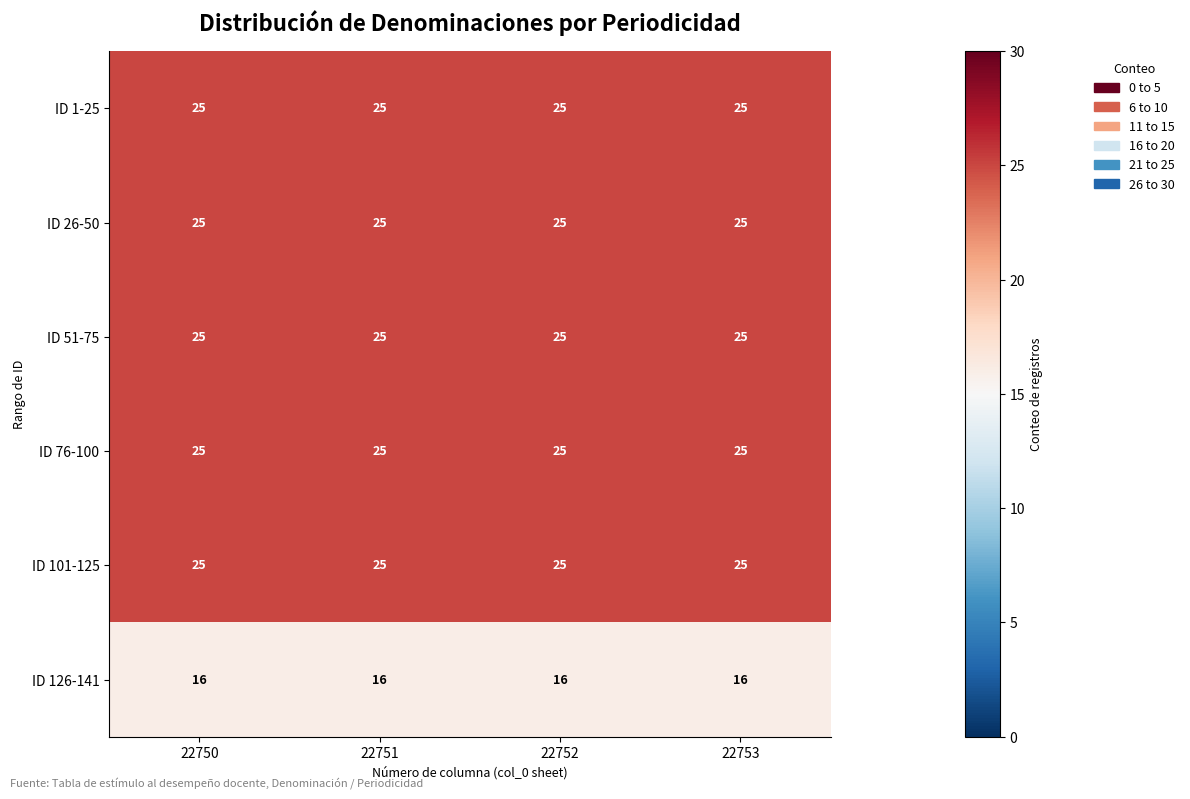

What is the difference between the highest and lowest values at 22753?

9